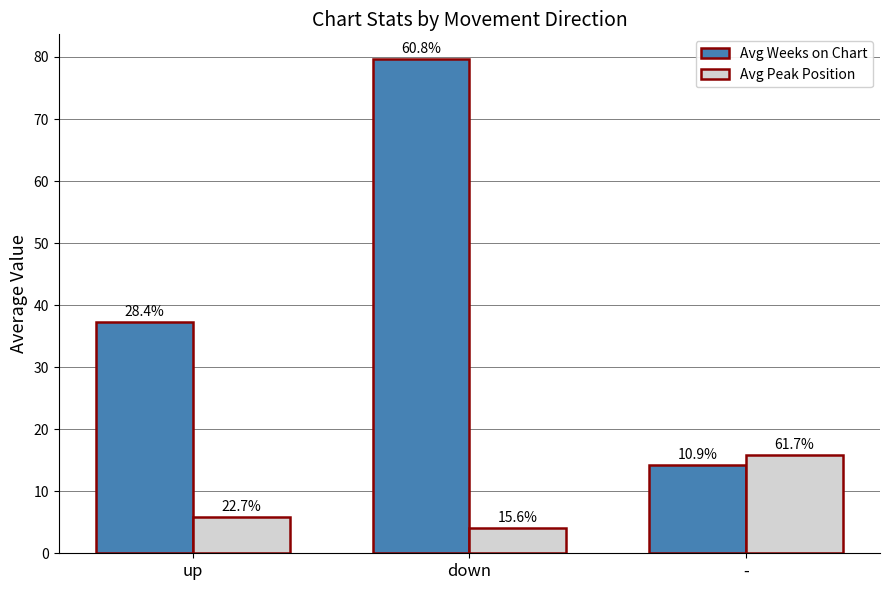

What is the difference between the maximum and minimum values in the Avg Weeks on Chart series?

65.4